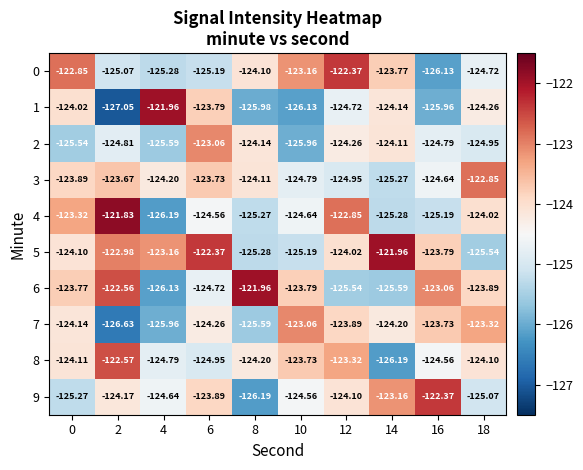

Which label corresponds to the smallest value in the chart?

2